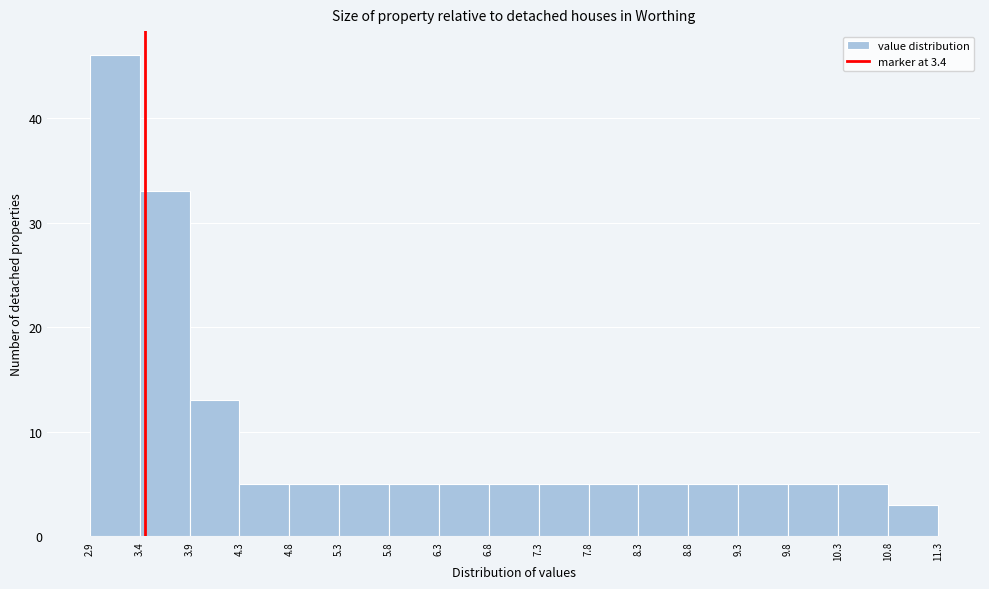

Which range on the x-axis has the tallest bar?

2.9 to 3.4